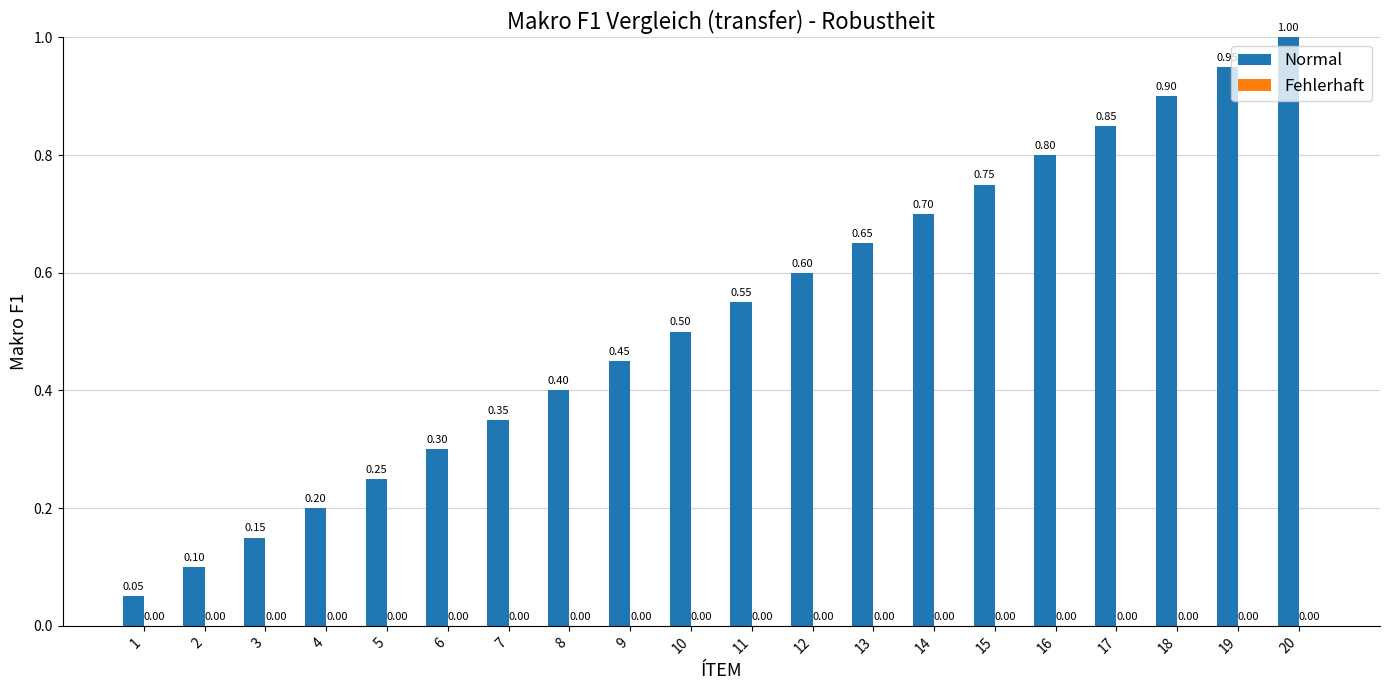

How many categories are shown in the chart?

20